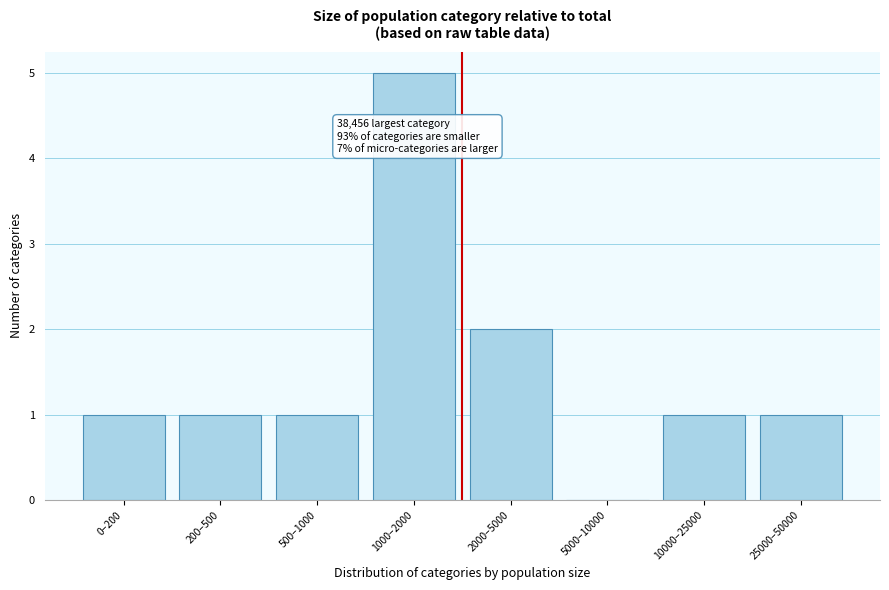

Reading left to right, list all the values displayed in this chart.

0–200=1	200–500=1	500–1000=1	1000–2000=5	2000–5000=2	5000–10000=0	10000–25000=1	25000–50000=1